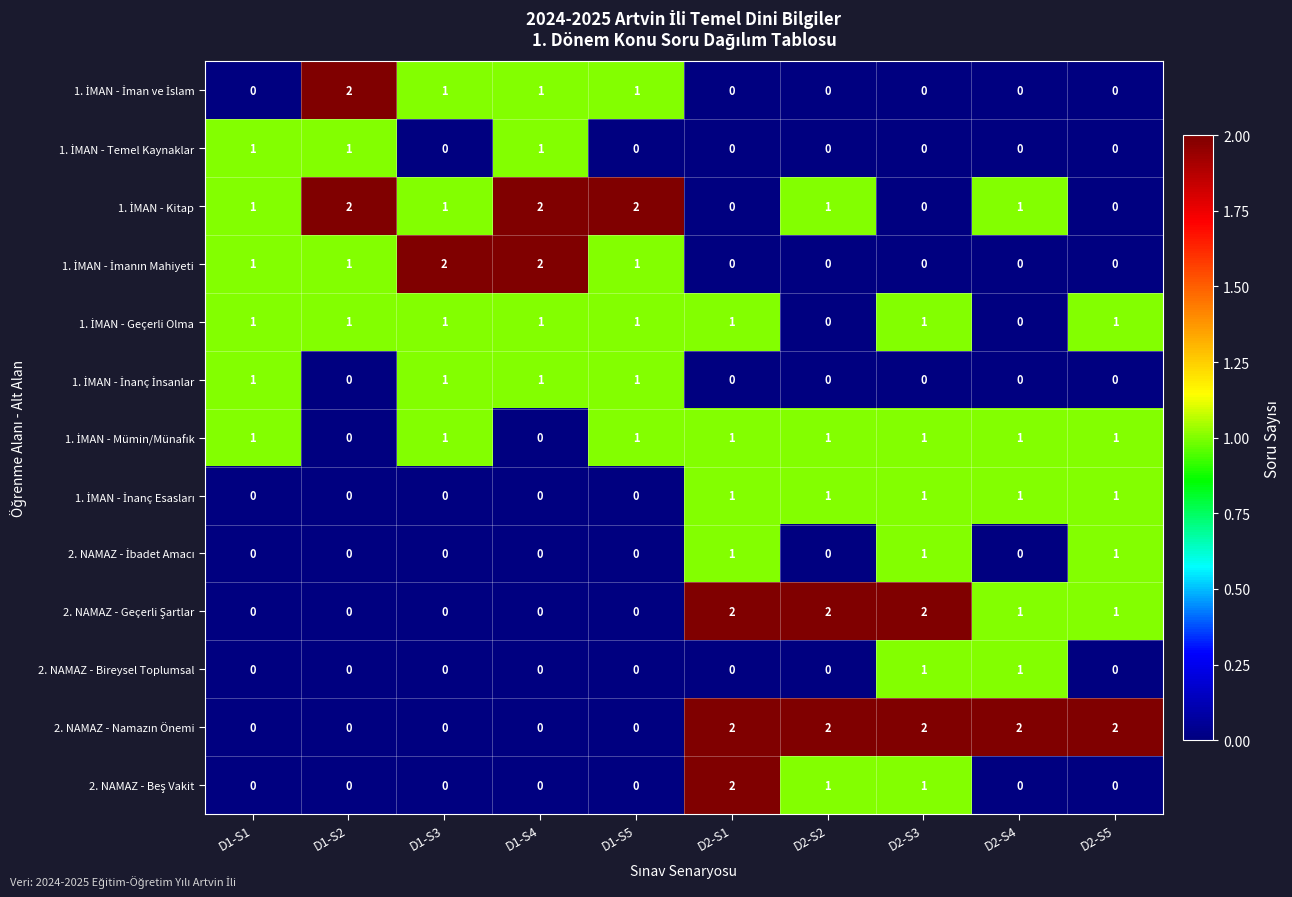

At how many categories does at least one series exceed 0?

10